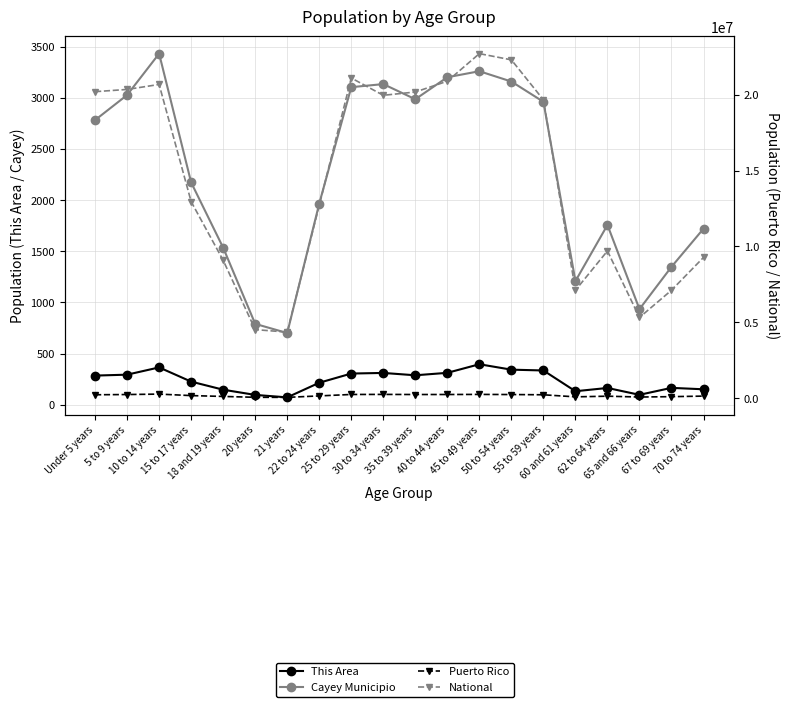

What is the lowest value of the Puerto Rico series?

53104